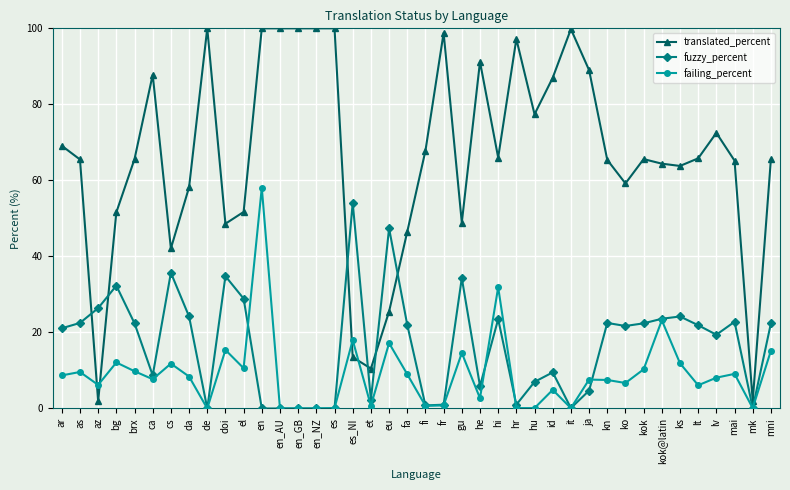

Is the value of failing_percent at fi greater than the value of translated_percent at hr?

No